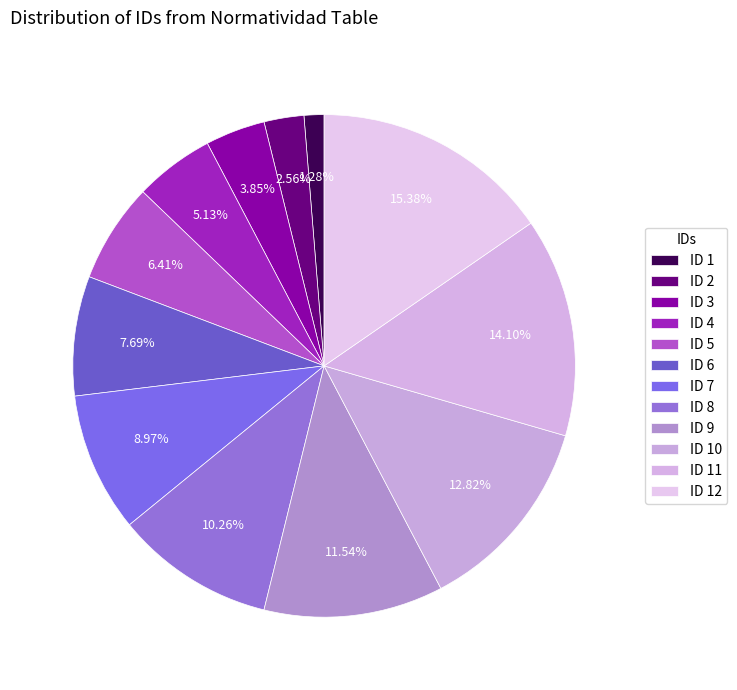

Count the number of slices in the pie.

12